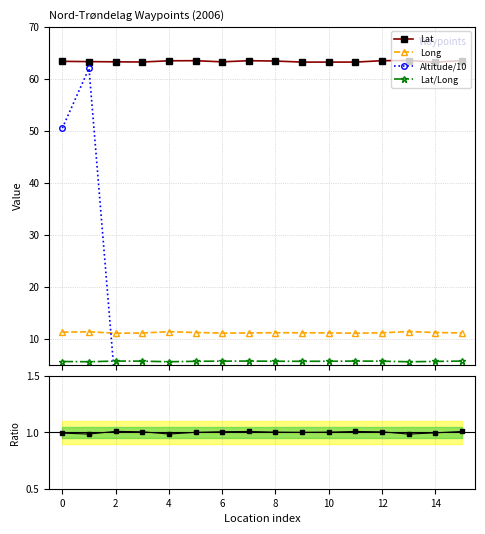

True or false: Ratio to mean and Long cross at least once.

False